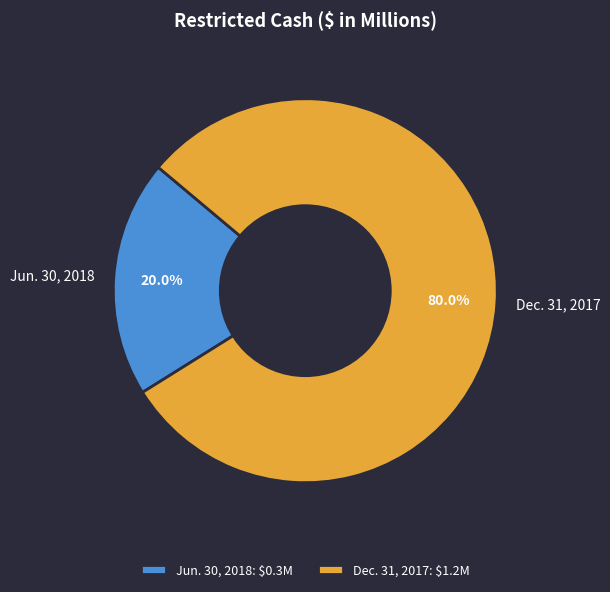

To the nearest percent, what is the difference between the largest and smallest slice percentages?

60%